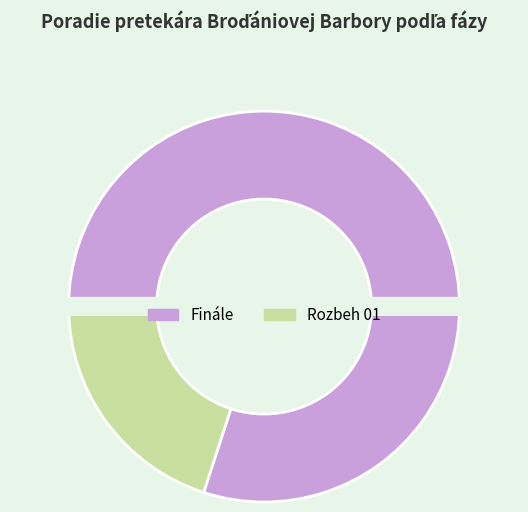

Does Finále represent more than half of the total?

Yes